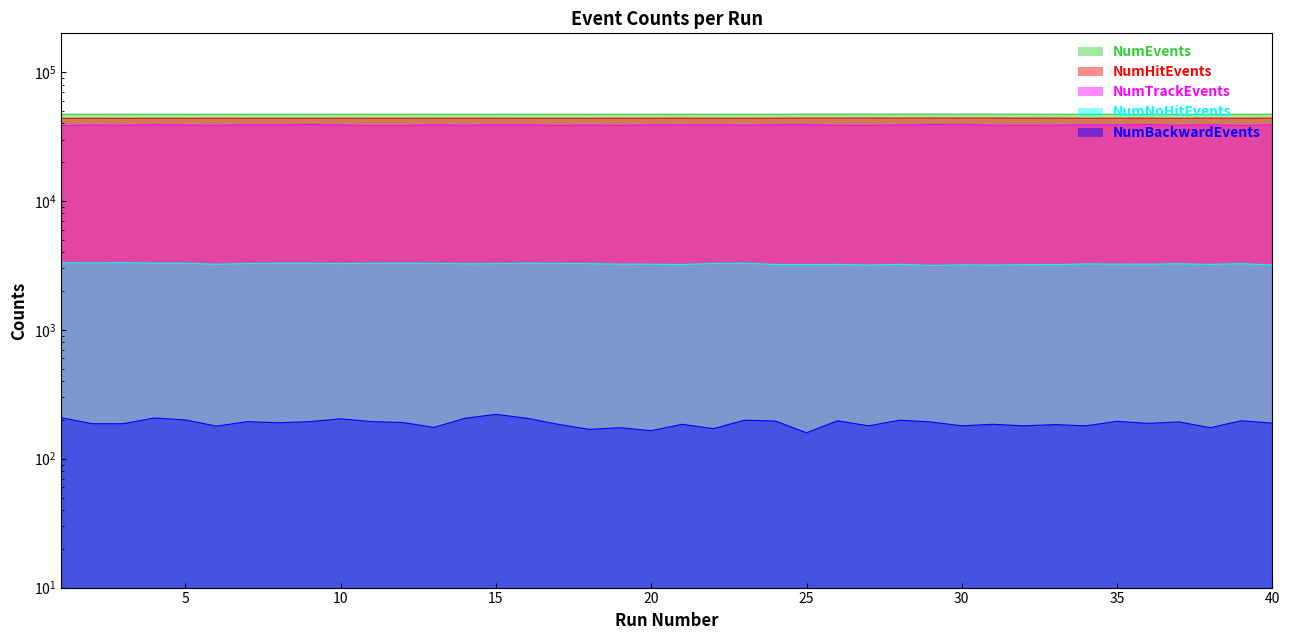

What is the difference between the NumBackwardEvents values at 34 and 2?

7